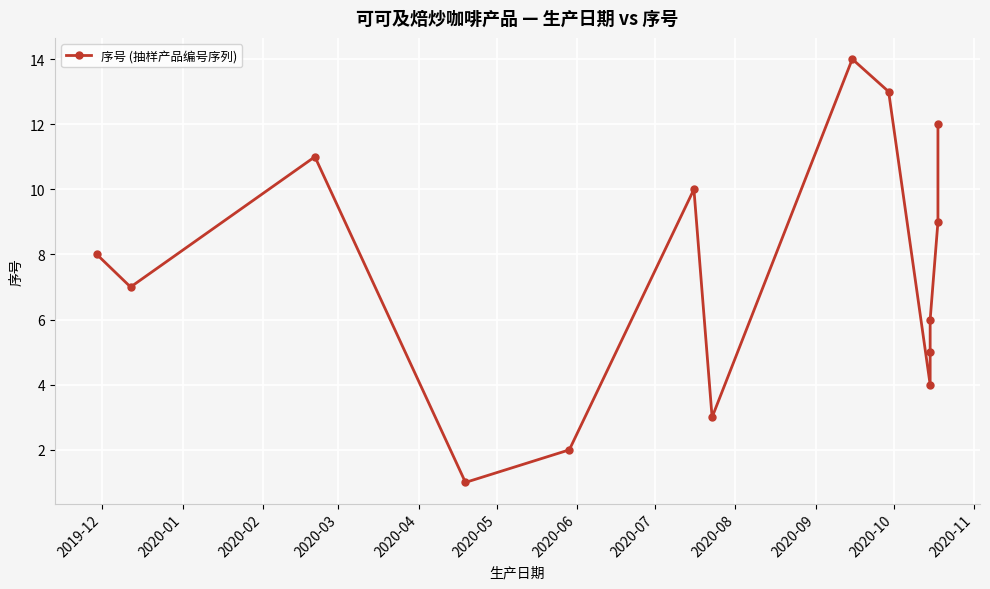

What is the value of the 4th point from the left?

1